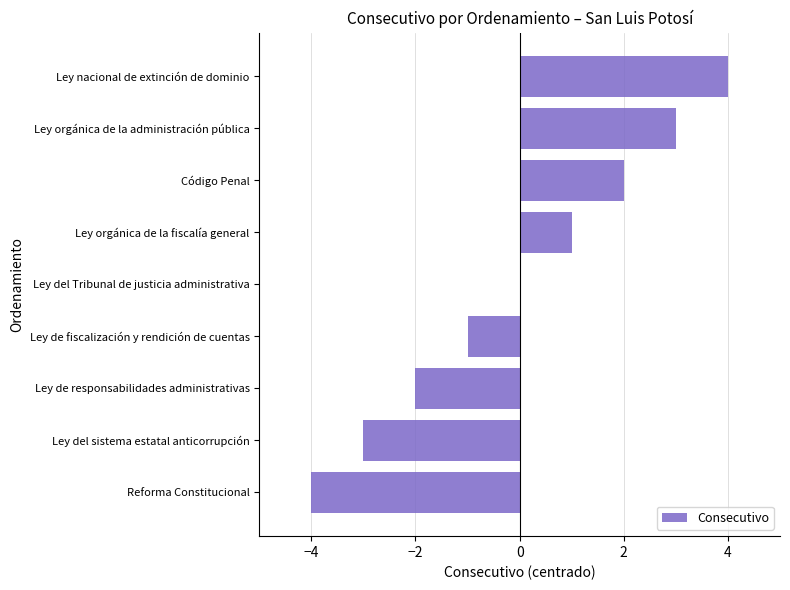

Count the values in the range -2 to 2.

5